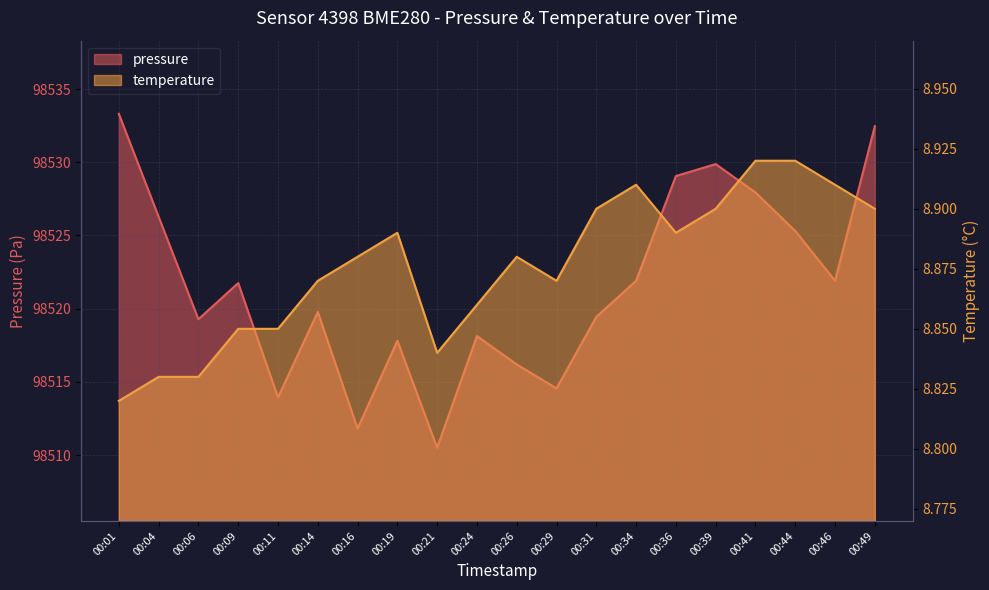

In temperature, how many points are higher than both neighbors (excluding endpoints)?

3